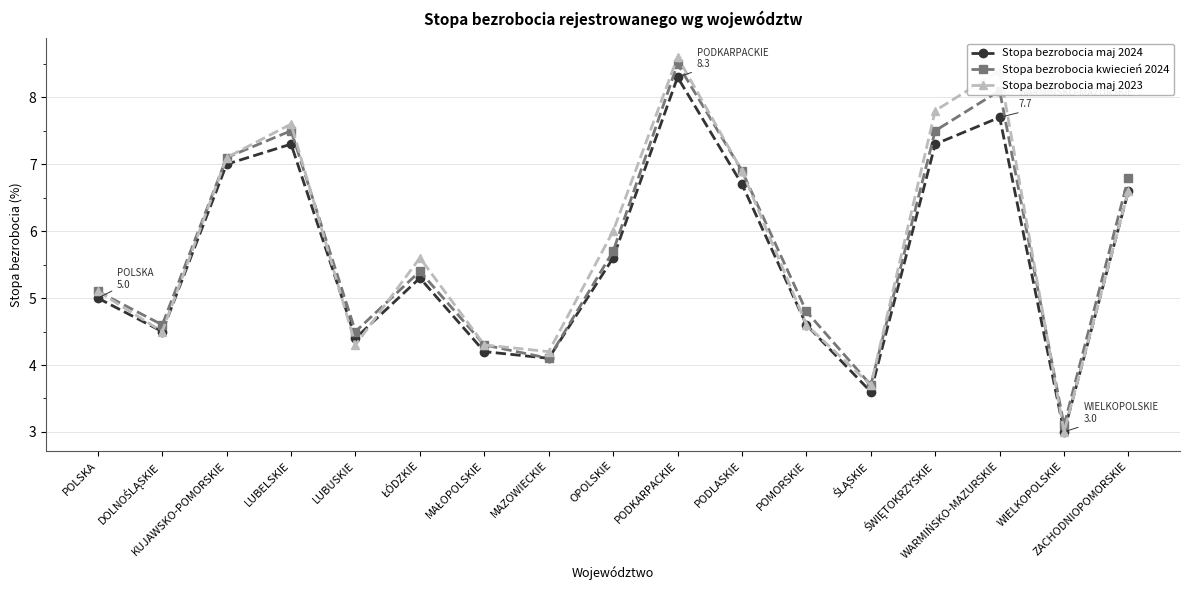

True or false: Stopa bezrobocia maj 2024 has more than 1 points higher than both neighbors.

True